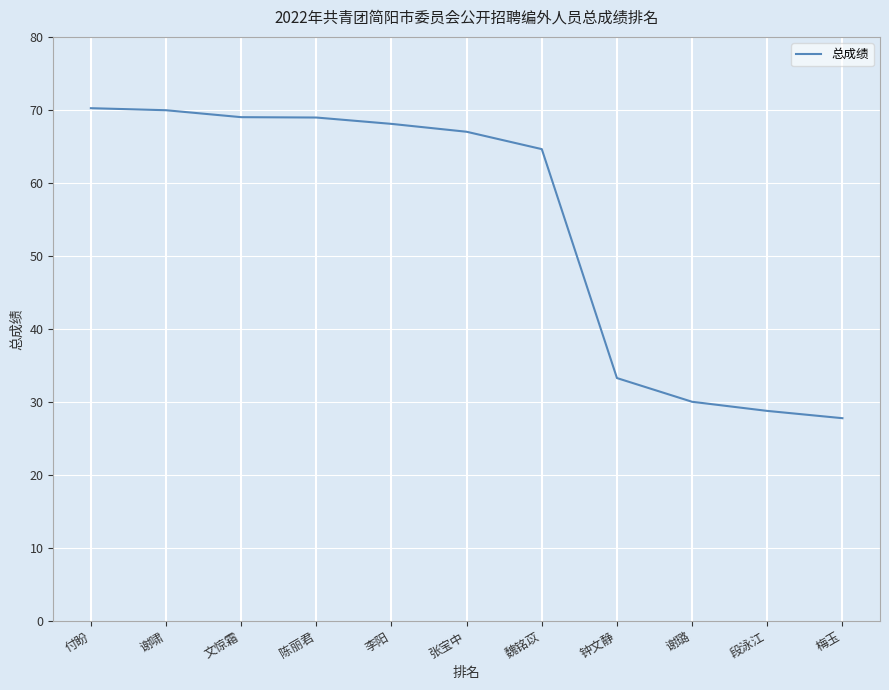

How many categories are shown in the chart?

11